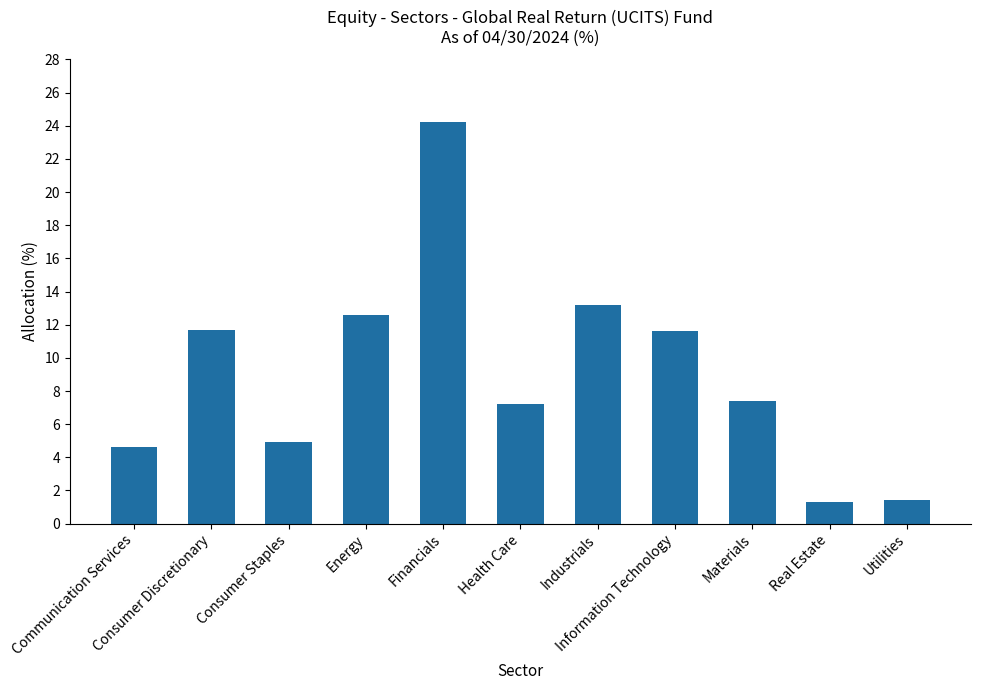

What is the difference between the maximum and minimum values?

22.9